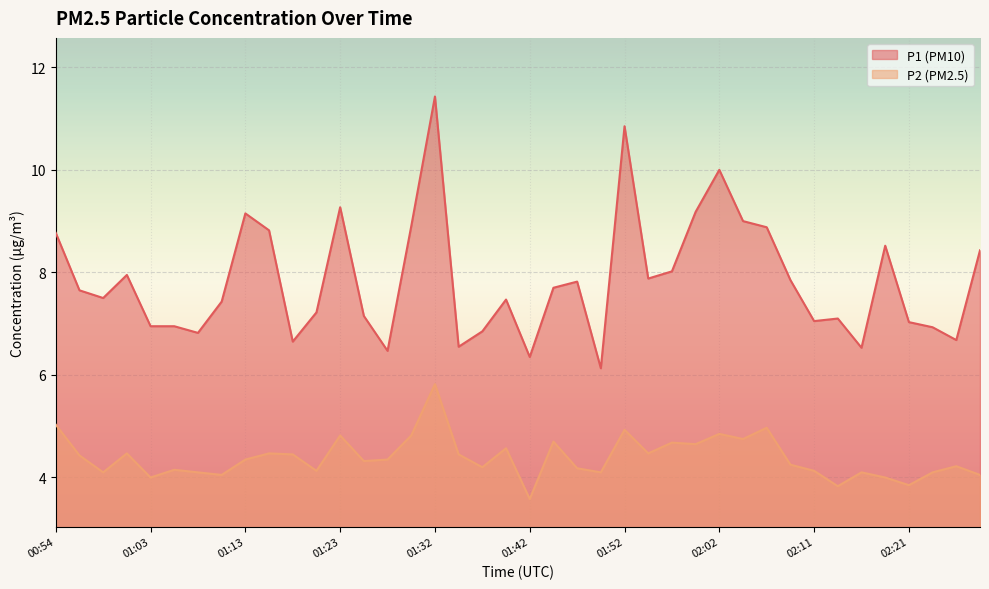

Which series has the largest range (max minus min)?

P1